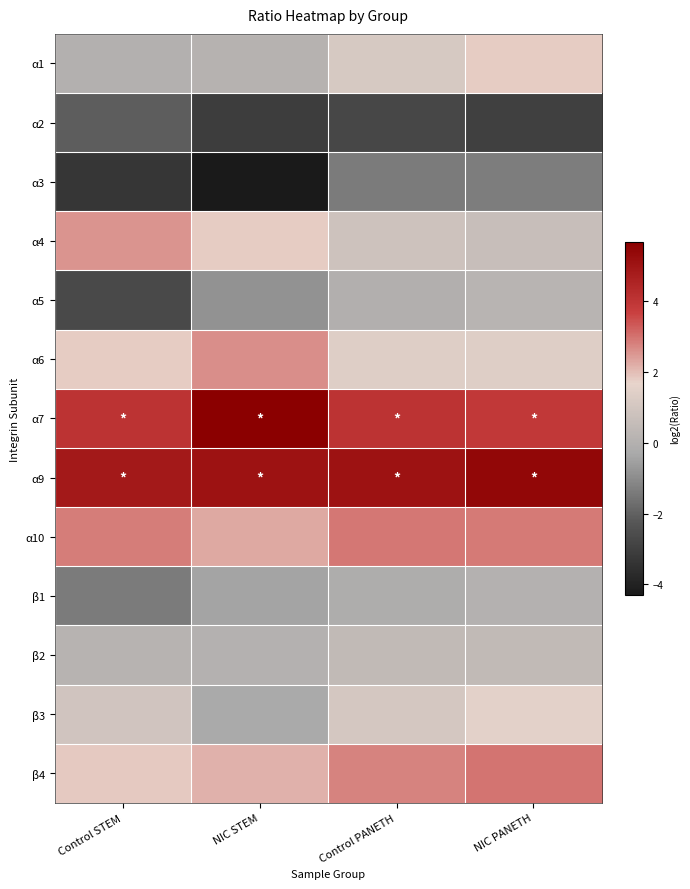

What is the smallest value displayed?

-4.3